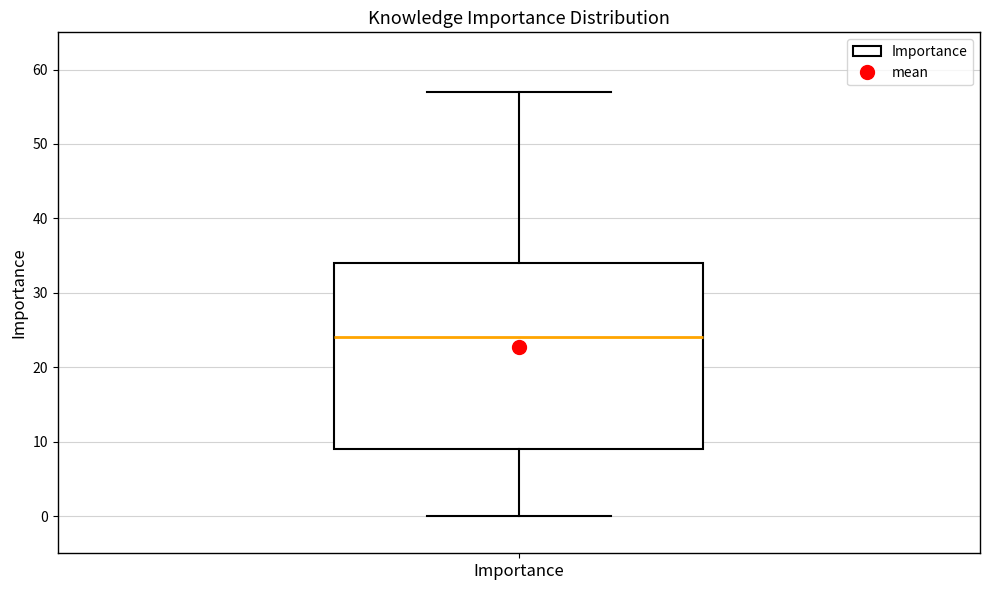

Transcribe this box plot: give where the median line is, the range the box spans, and where the two whiskers end, as read against the y-axis. The values are not printed on the chart, so give them approximately, as read against the axis.

median 24, box 9 to 34, whiskers 0 to 57